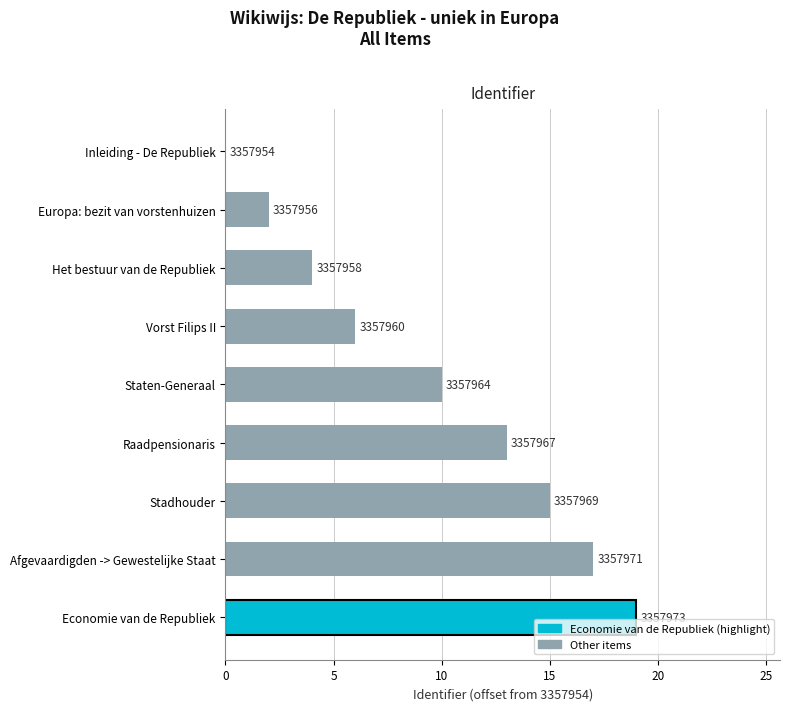

How many values are between 4 and 15?

5